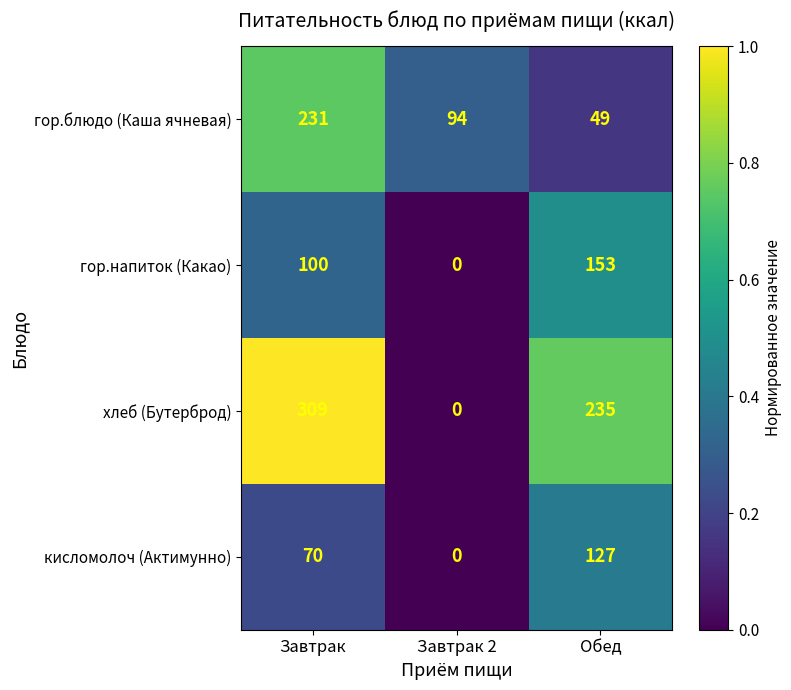

Rank the series by their average value, from lowest to highest.

кисломолоч (Актимунно), гор.напиток (Какао), гор.блюдо (Каша ячневая), хлеб (Бутерброд)